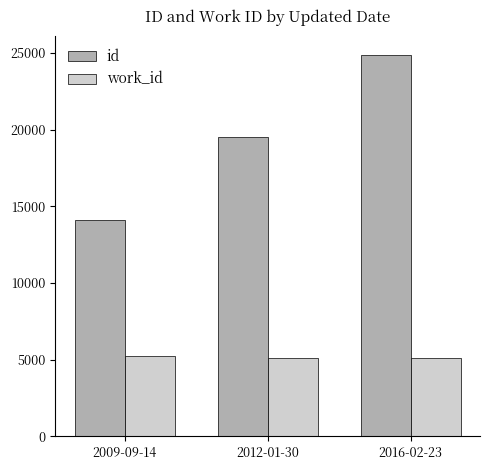

Count the number of categories in the chart.

3